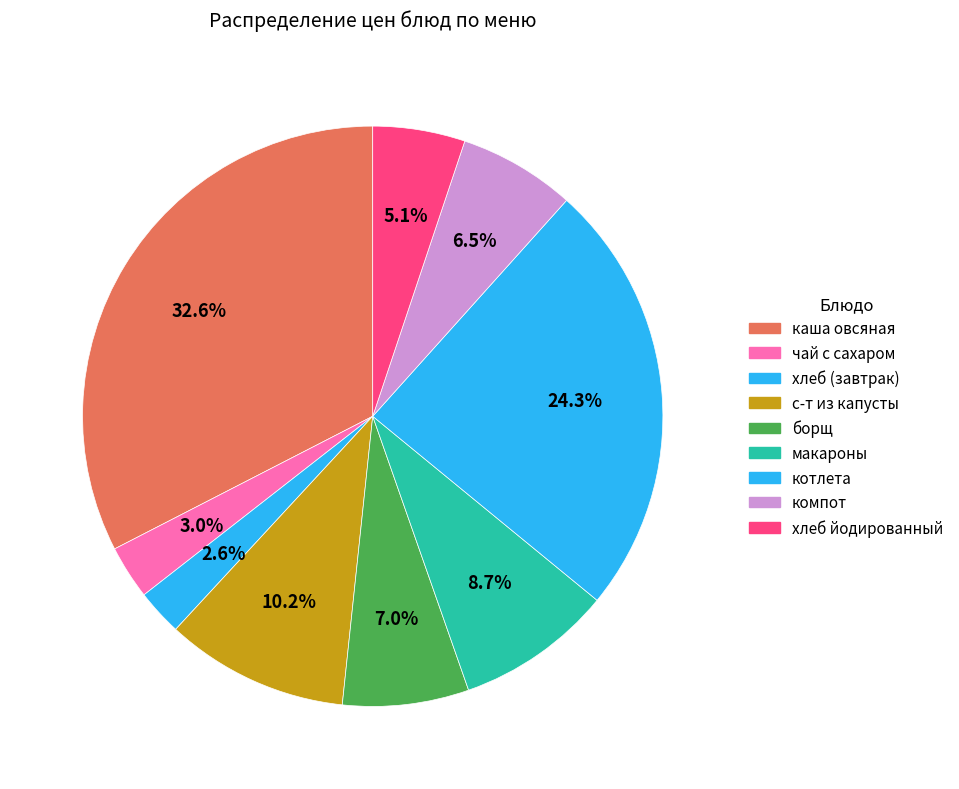

What percentage do с-т из капусты and макароны together represent?

18.9%